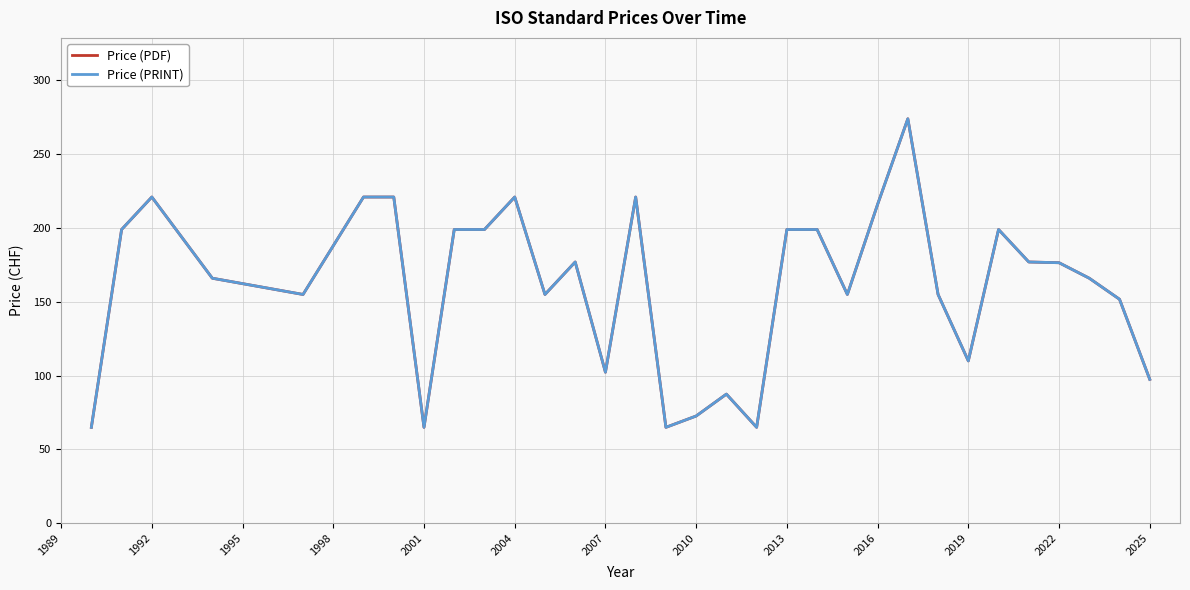

True or false: Price (PDF) and Price (PRINT) intersect in this chart.

False